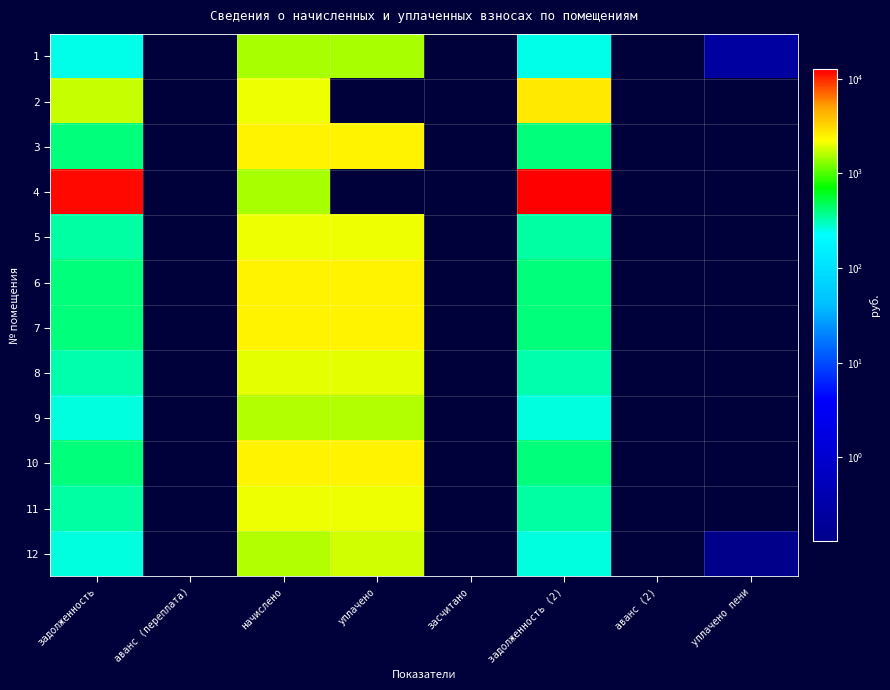

List the series in order of their peak value, lowest first.

1, 9, 12, 8, 11, 5, 6, 3, 10, 7, 2, 4